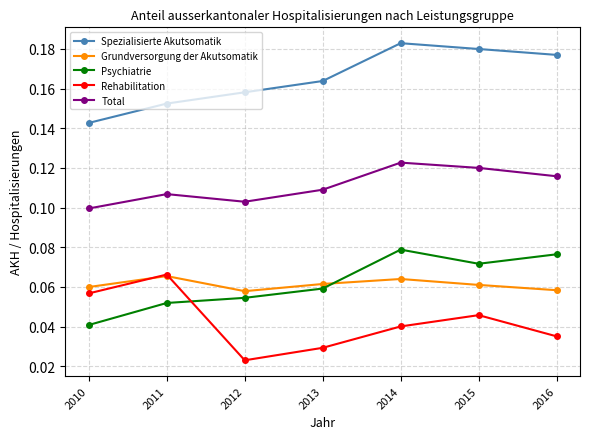

How many Grundversorgung der Akutsomatik values are between 0 and 1?

7